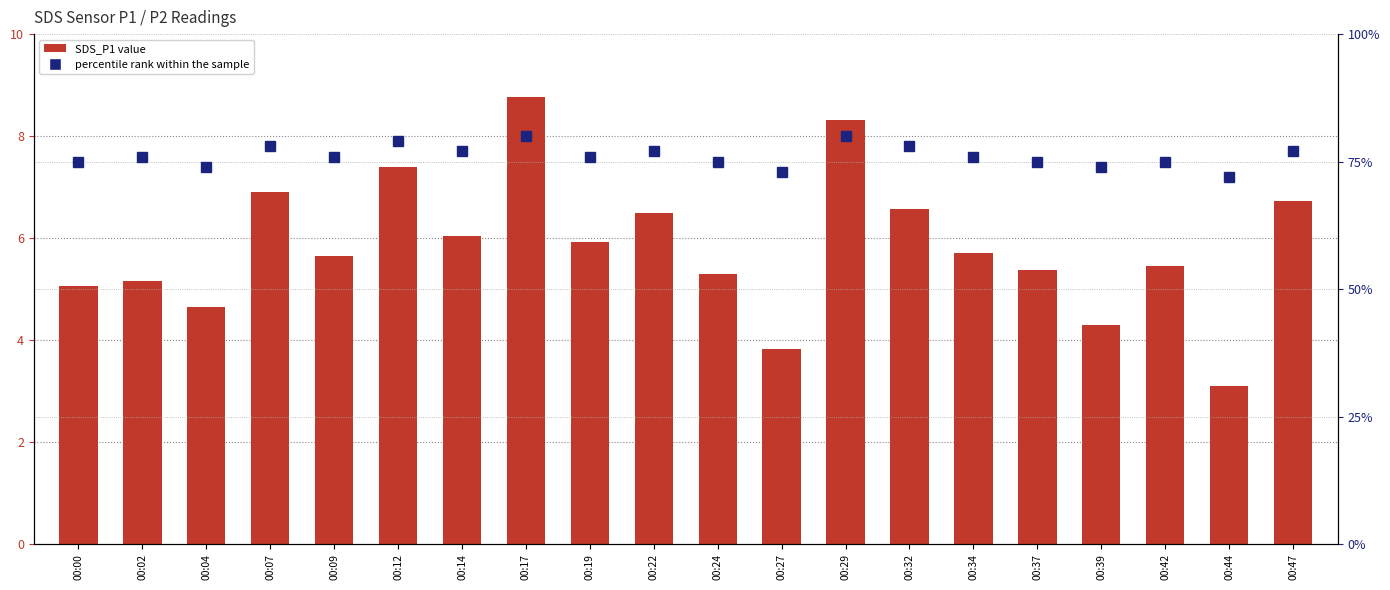

What is the difference between the second highest and minimum values in the SDS_P1 series?

5.2